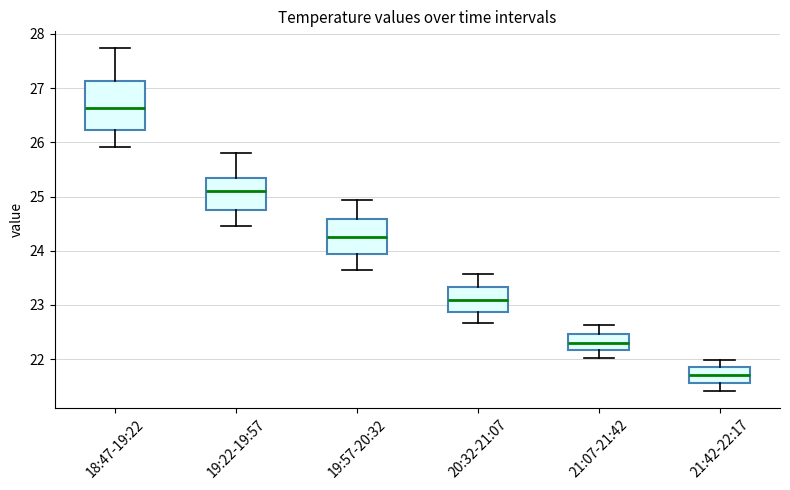

Where is the upper edge of the box for 18:47-19:22 on the y-axis? The values are not printed on the chart, so give them approximately, as read against the axis.

27.1